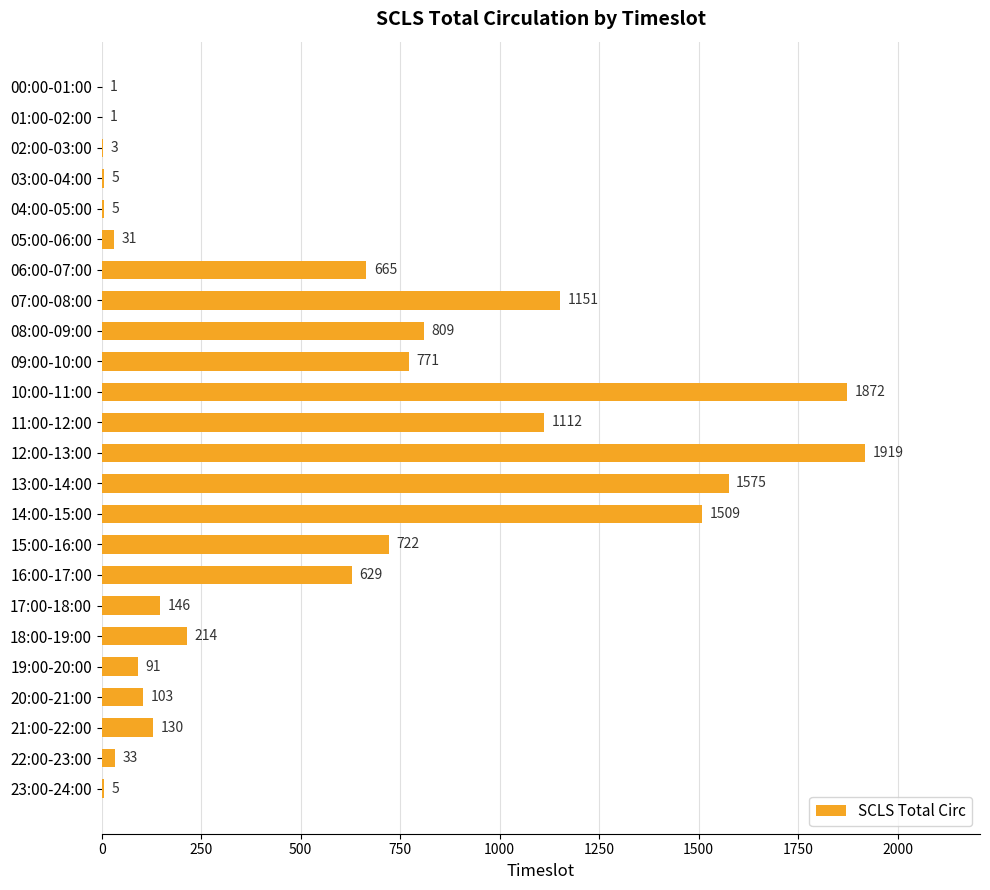

True or false: the data shows 203 at 08:00-09:00.

False